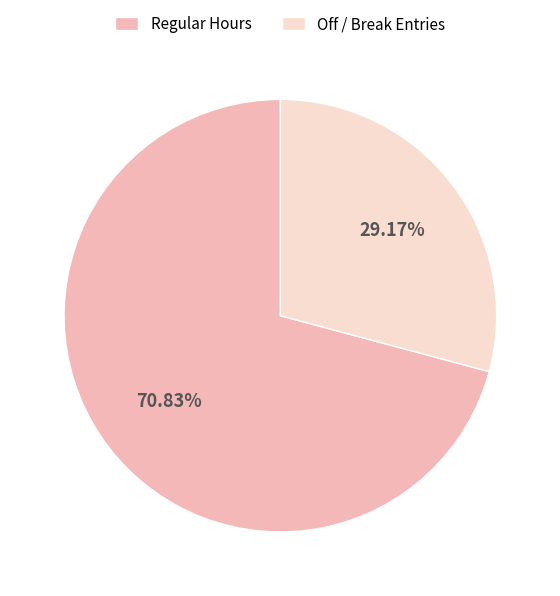

Rank the categories by value from lowest to highest.

Off / Break Entries, Regular Hours